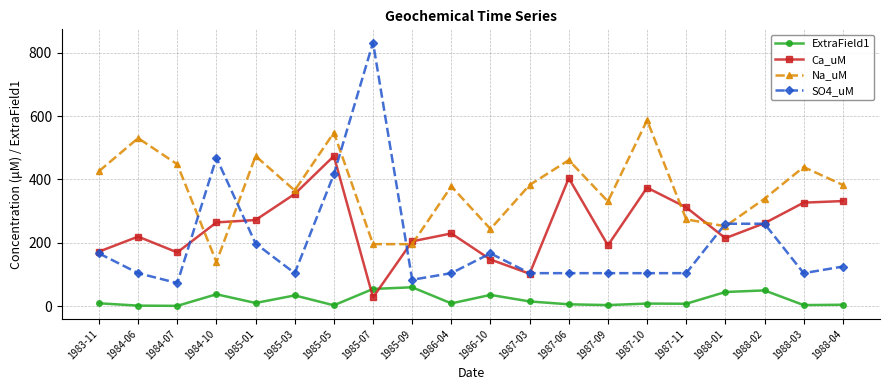

Which series ends up on top after the final intersection of SO4_uM and Na_uM?

Na_uM